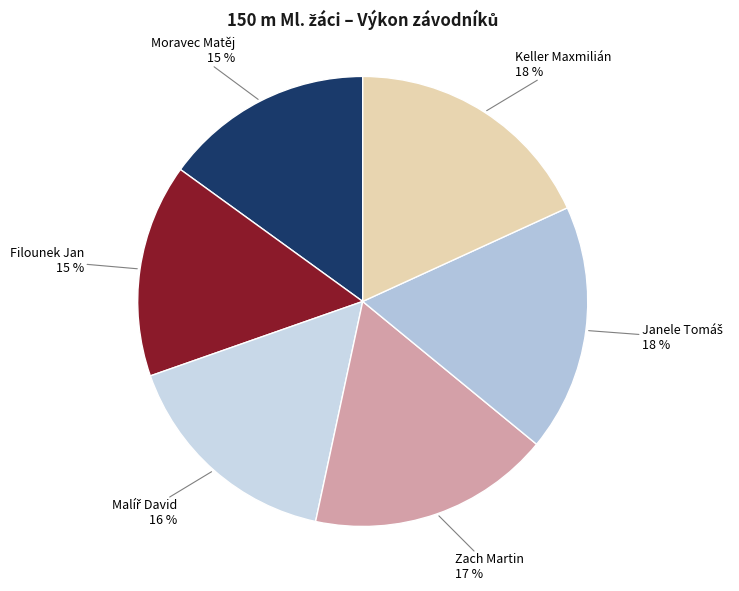

To the nearest percent, what is the average slice percentage?

17%